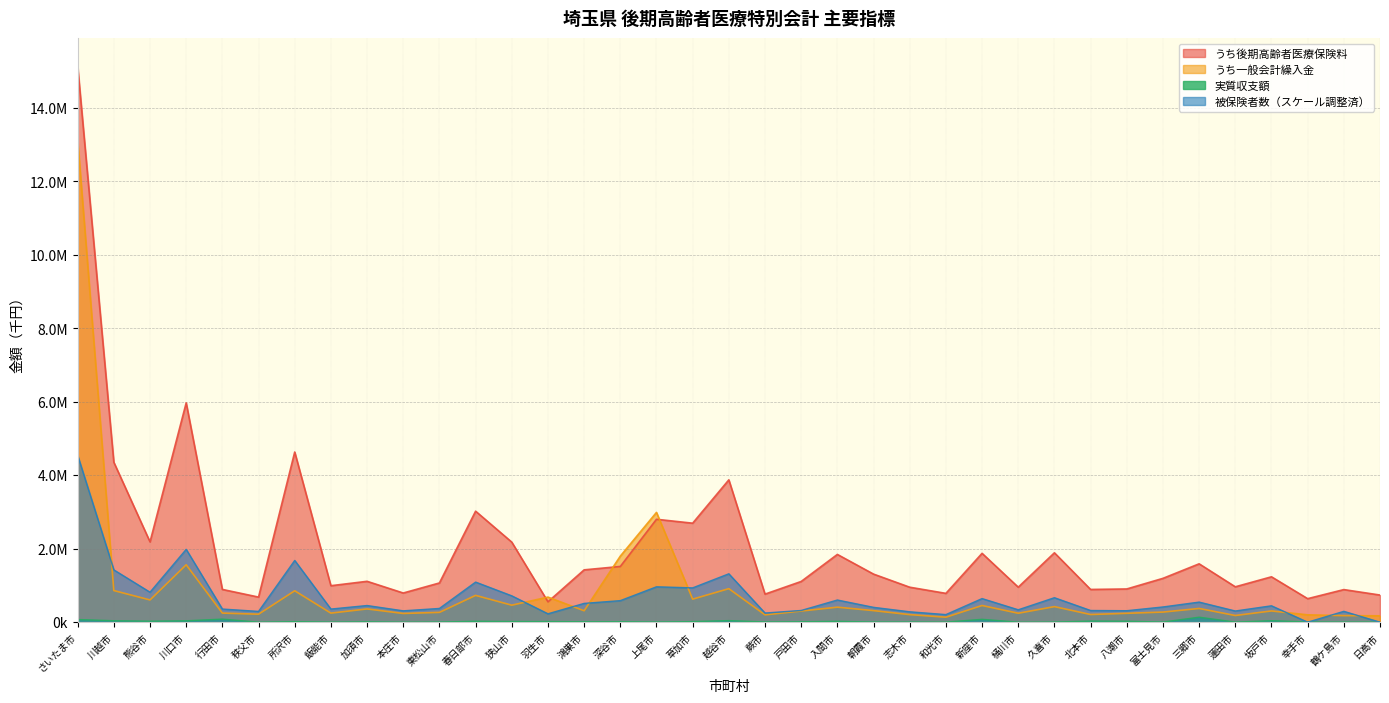

How many positive values does the 実質収支額 series have?

36